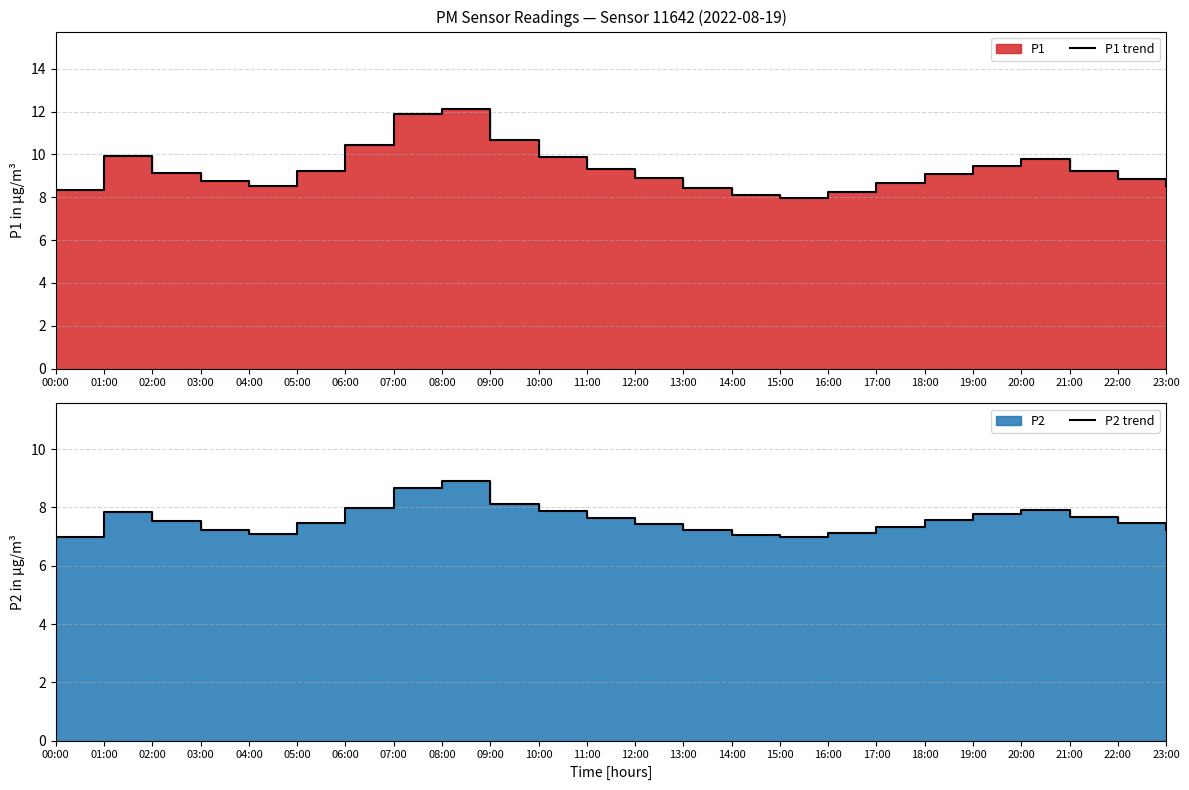

What is the label of the 17th point from the right?

07:00